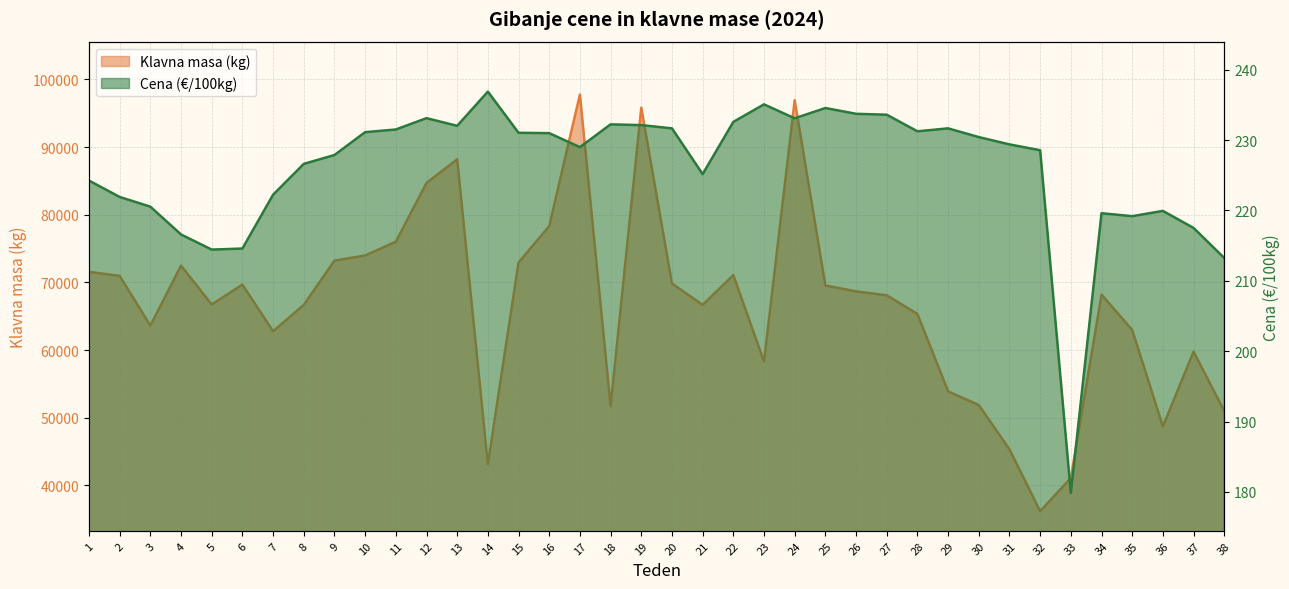

At which label does Klavna masa (kg) first exceed 68201?

1